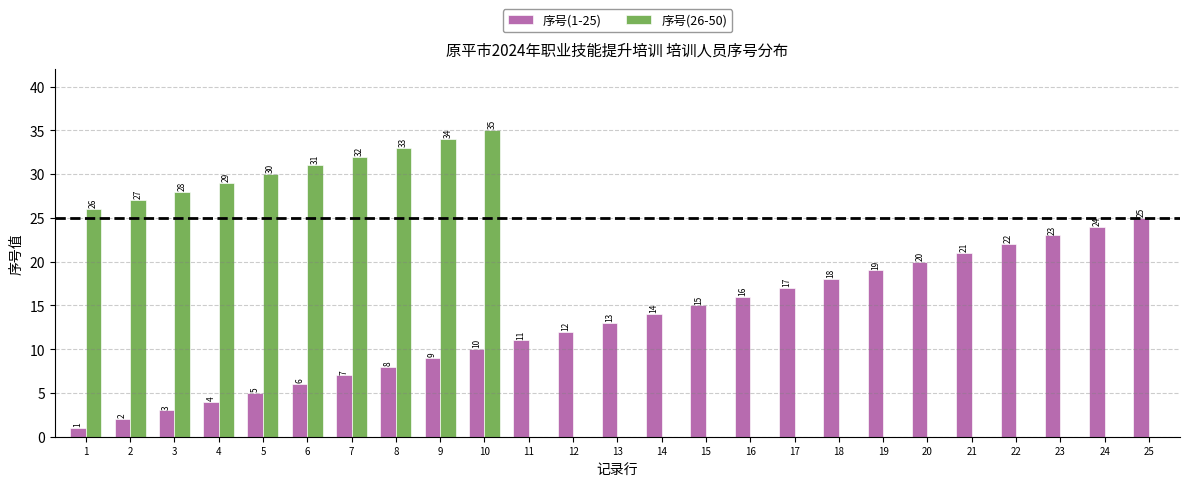

Is it true that 序号(26-50) equals 0 at 14?

True